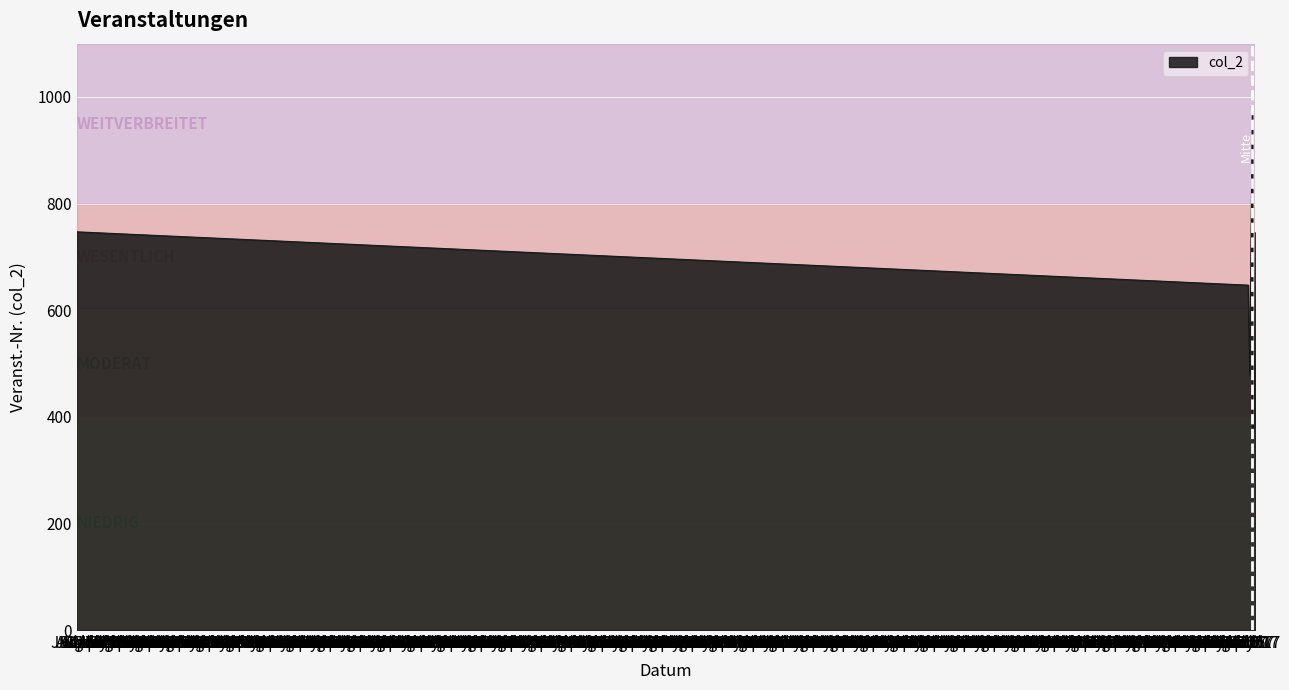

What is the average value?

622